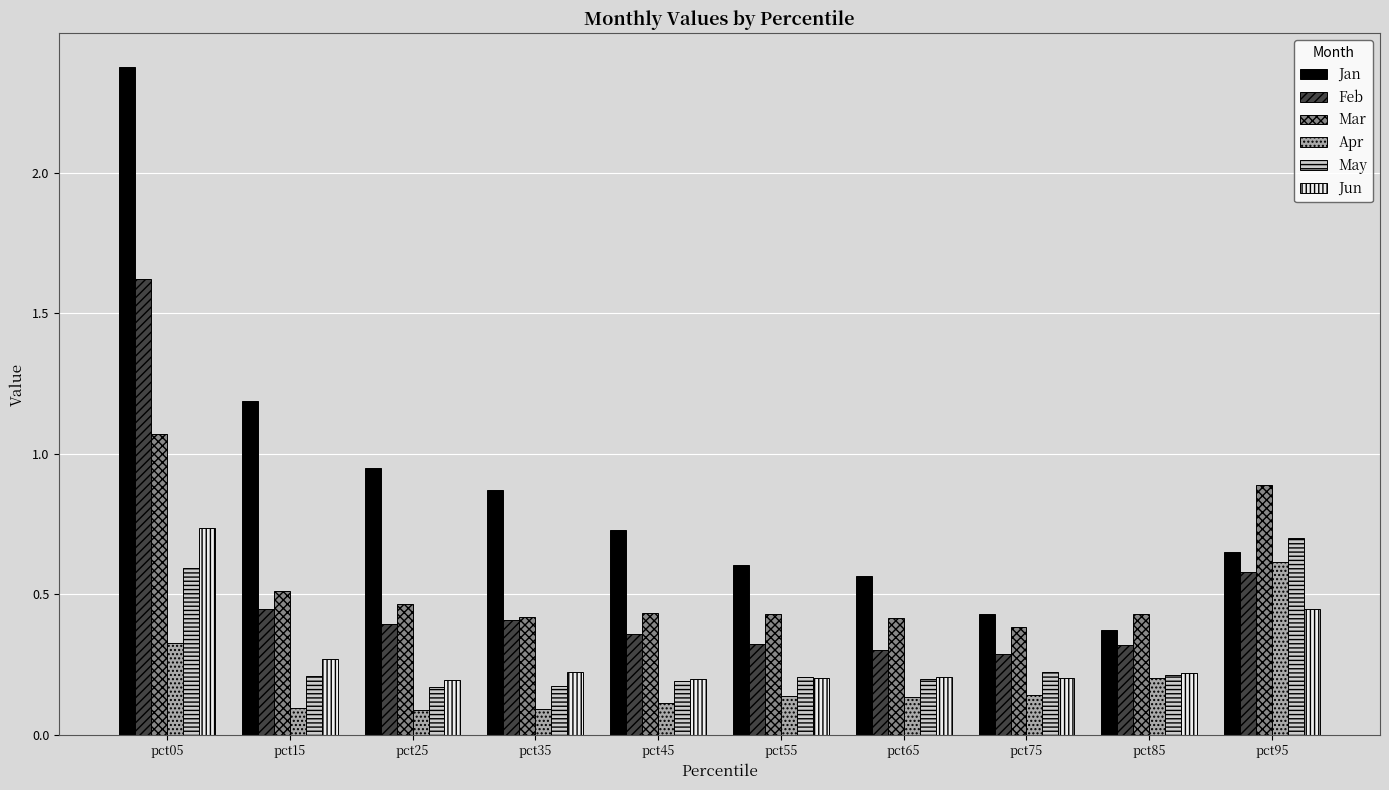

Count the Mar values in the range 0 to 1.

9